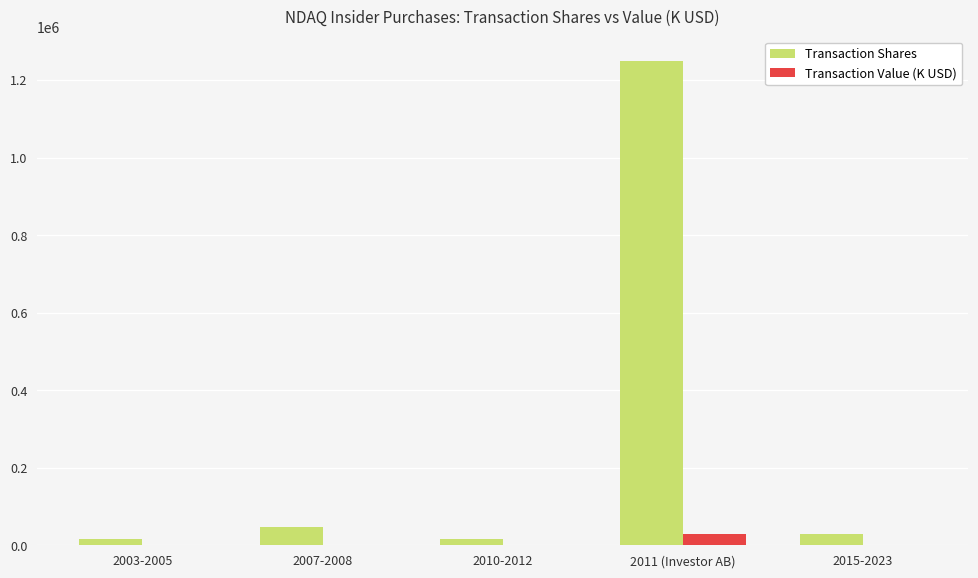

Count the number of data series in this chart.

2